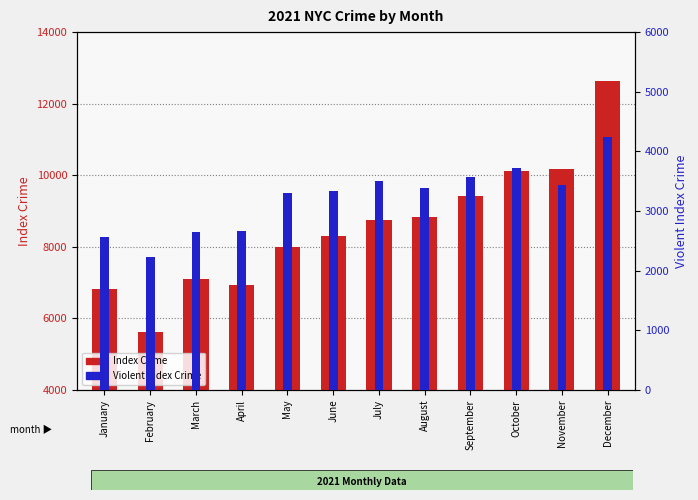

Reading left to right, what are all the values shown in this chart?

Index Crime: 6822	5631	7089	6932	8007	8311	8749	8824	9430	10118	10186	12632
Violent Index Crime: 2565	2223	2652	2669	3308	3340	3499	3382	3579	3730	3434	4246